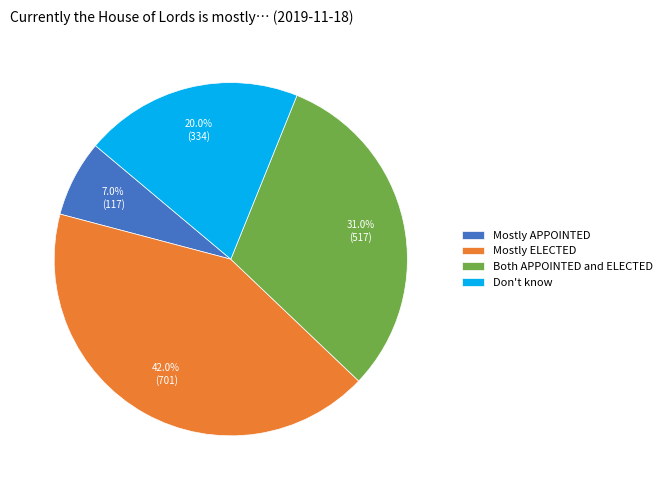

To the nearest percent, what is the combined percentage of Mostly APPOINTED and Both APPOINTED and ELECTED?

38%